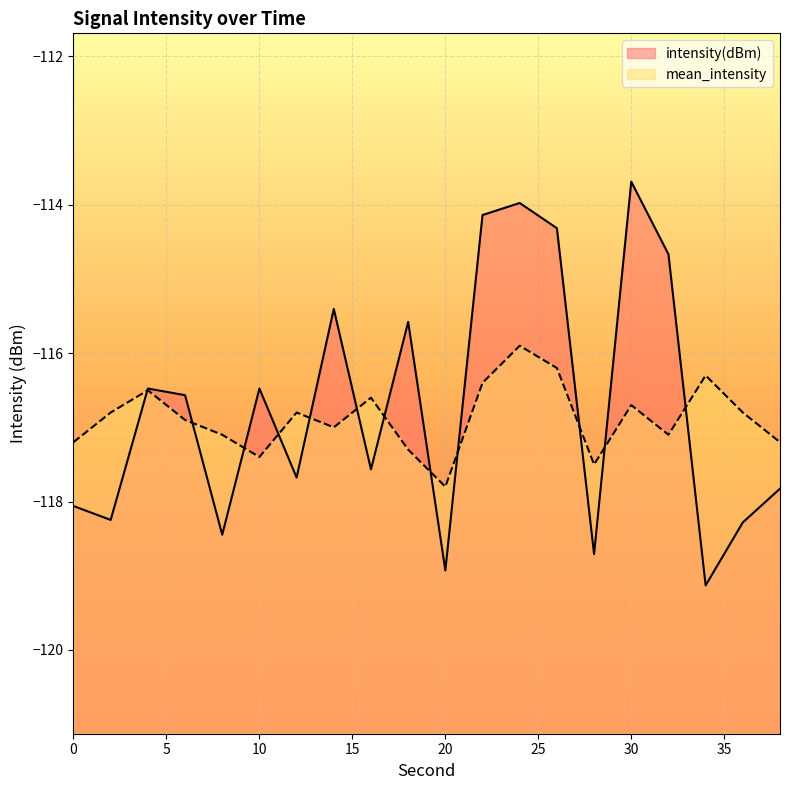

The value of intensity(dBm) at 16 is -176.4. True or false?

False